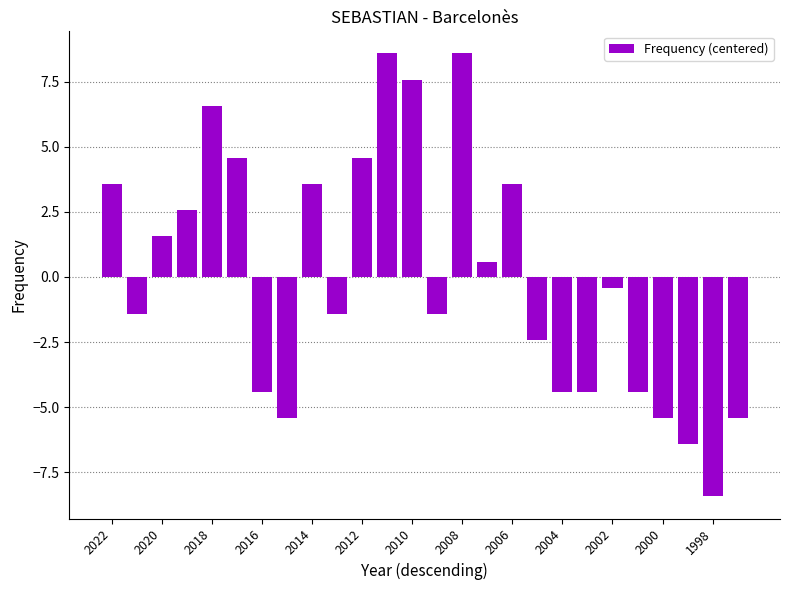

What is the value of the 19th bar from the left?

-4.4